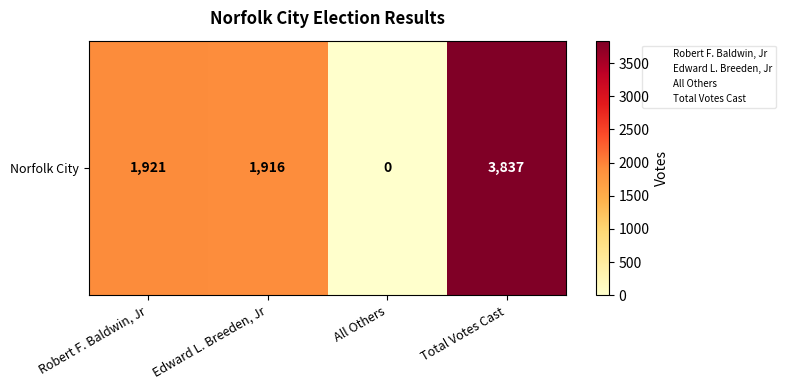

At which category does the chart reach its minimum across all series?

All Others